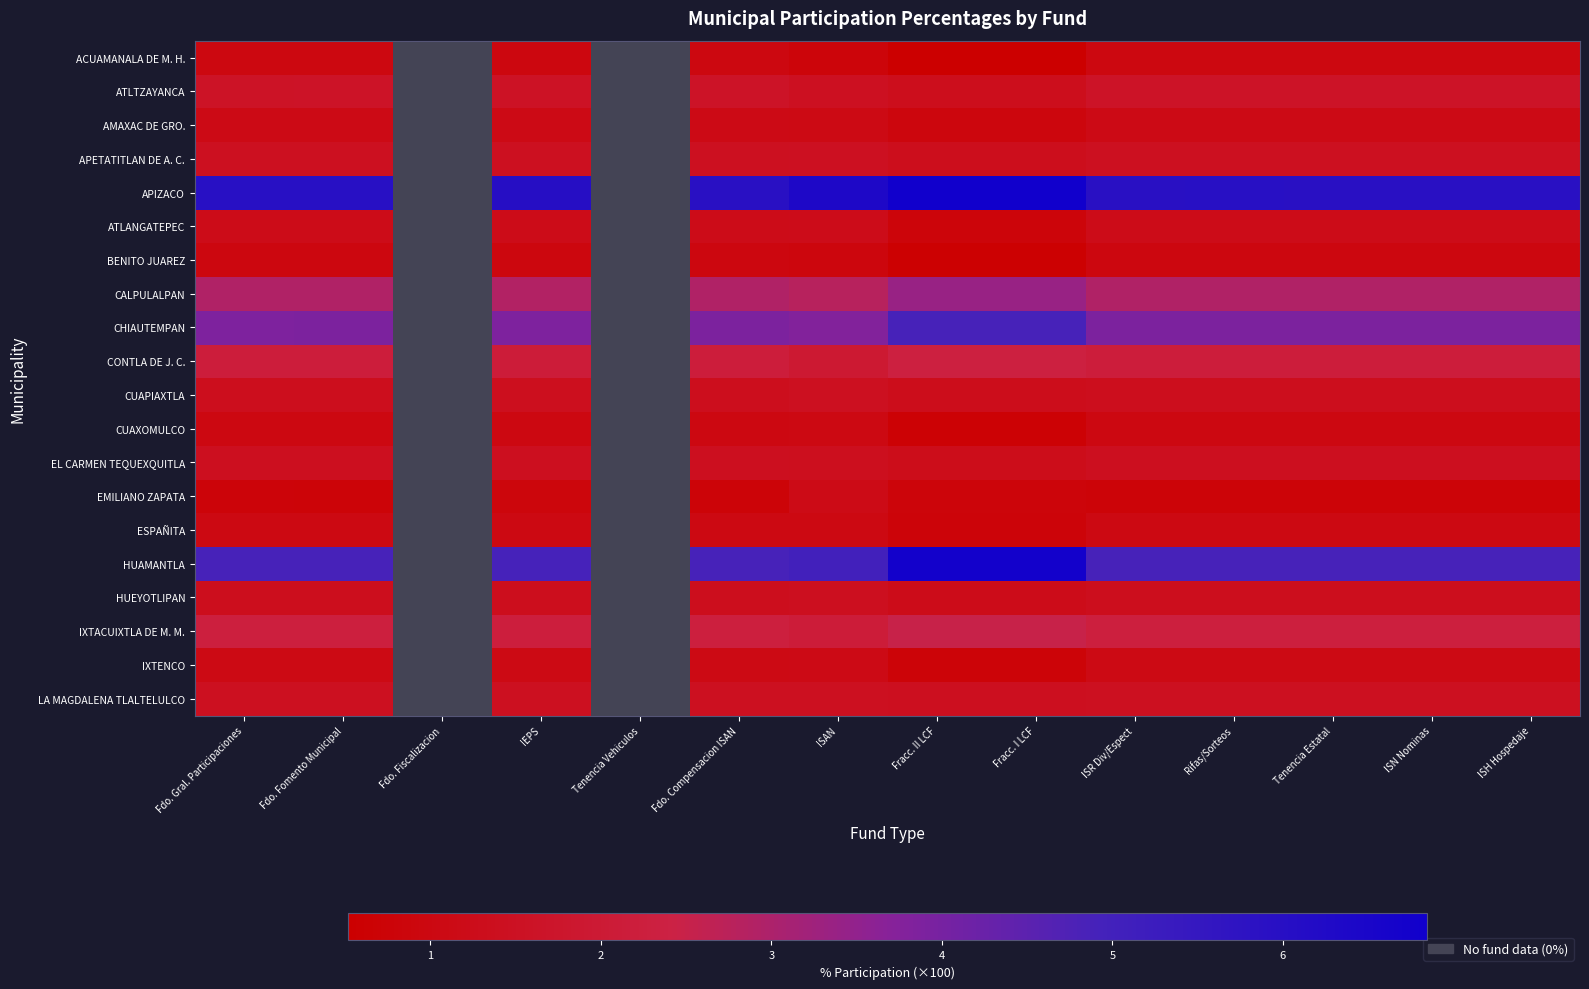

At which label is CHIAUTEMPAN closest to 4?

ISH Hospedaje